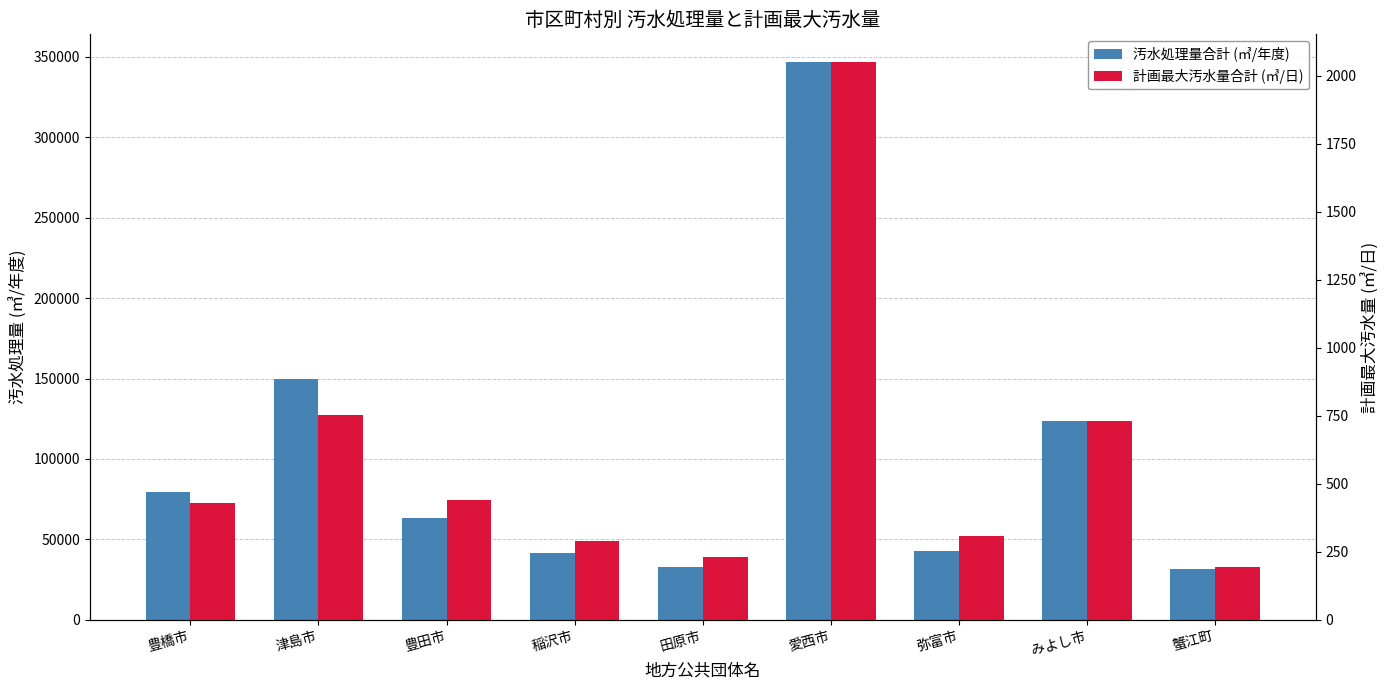

Rank the series at 弥富市 from highest to lowest value.

汚水処理量合計 (㎥/年度), 計画最大汚水量合計 (㎥/日)